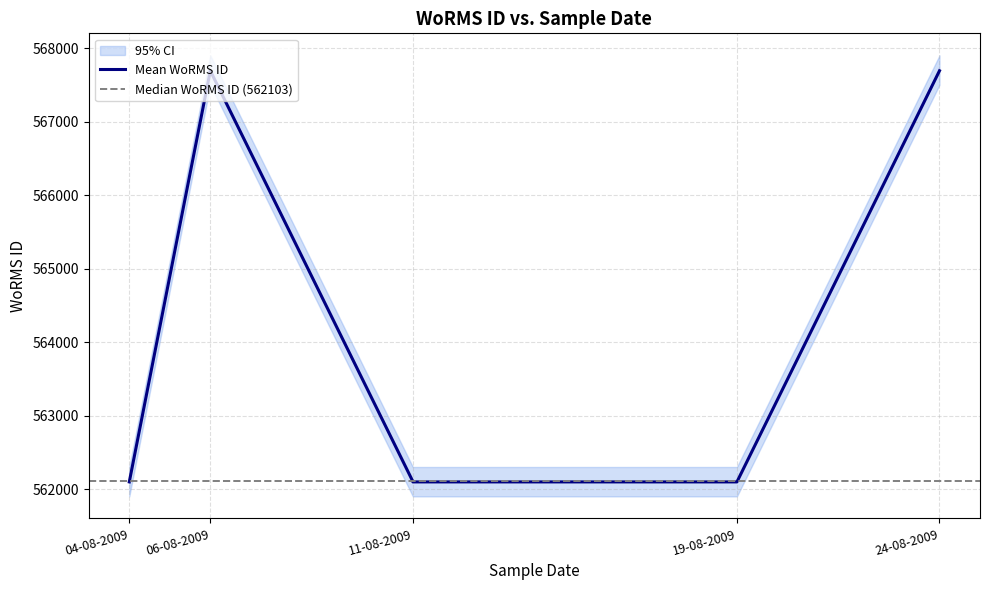

What is the difference between the maximum and minimum values?

5594